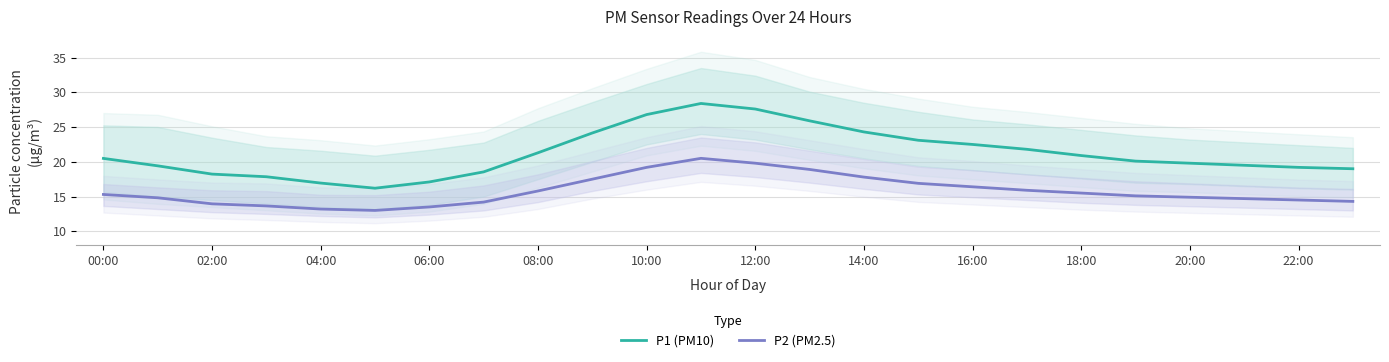

The value of P1 (PM10) at 17 is 21.8. True or false?

True